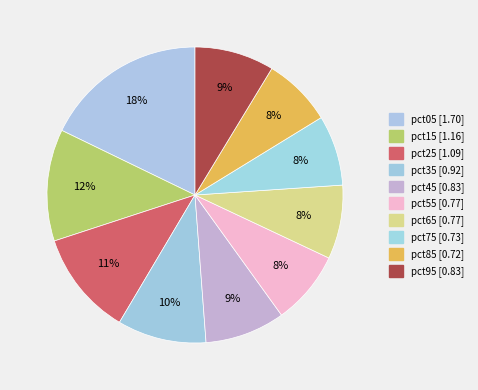

Rank the categories by value from highest to lowest.

pct05, pct15, pct25, pct35, pct45, pct95, pct65, pct55, pct75, pct85